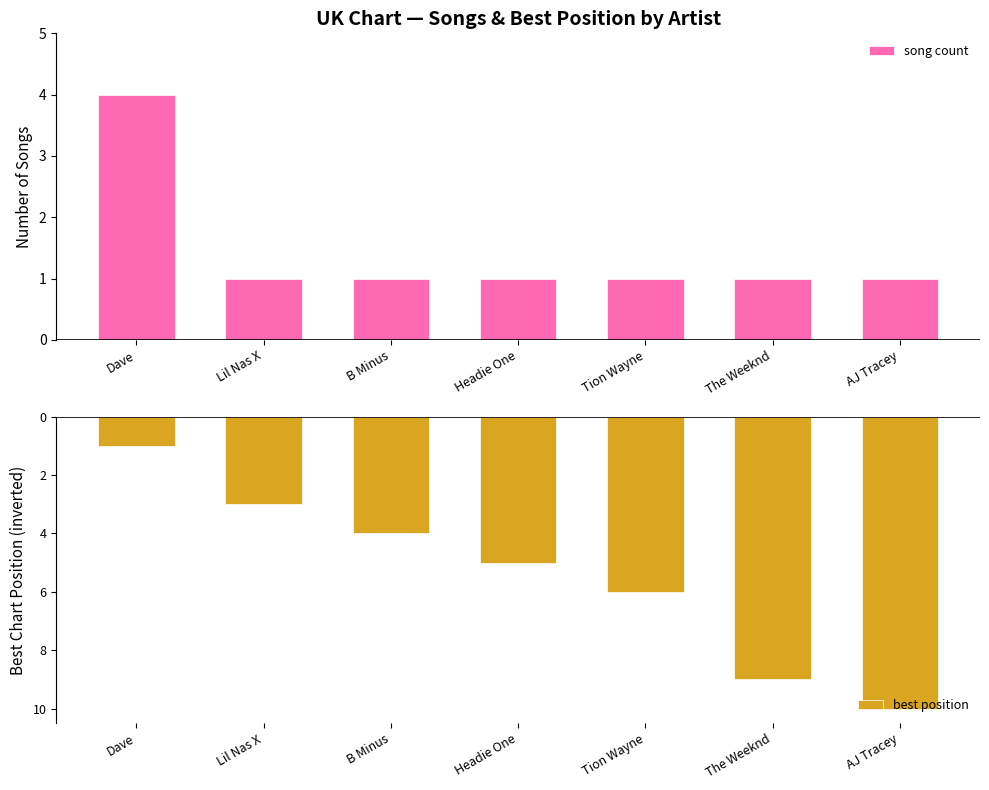

At which category is the sum across all series the highest?

Dave